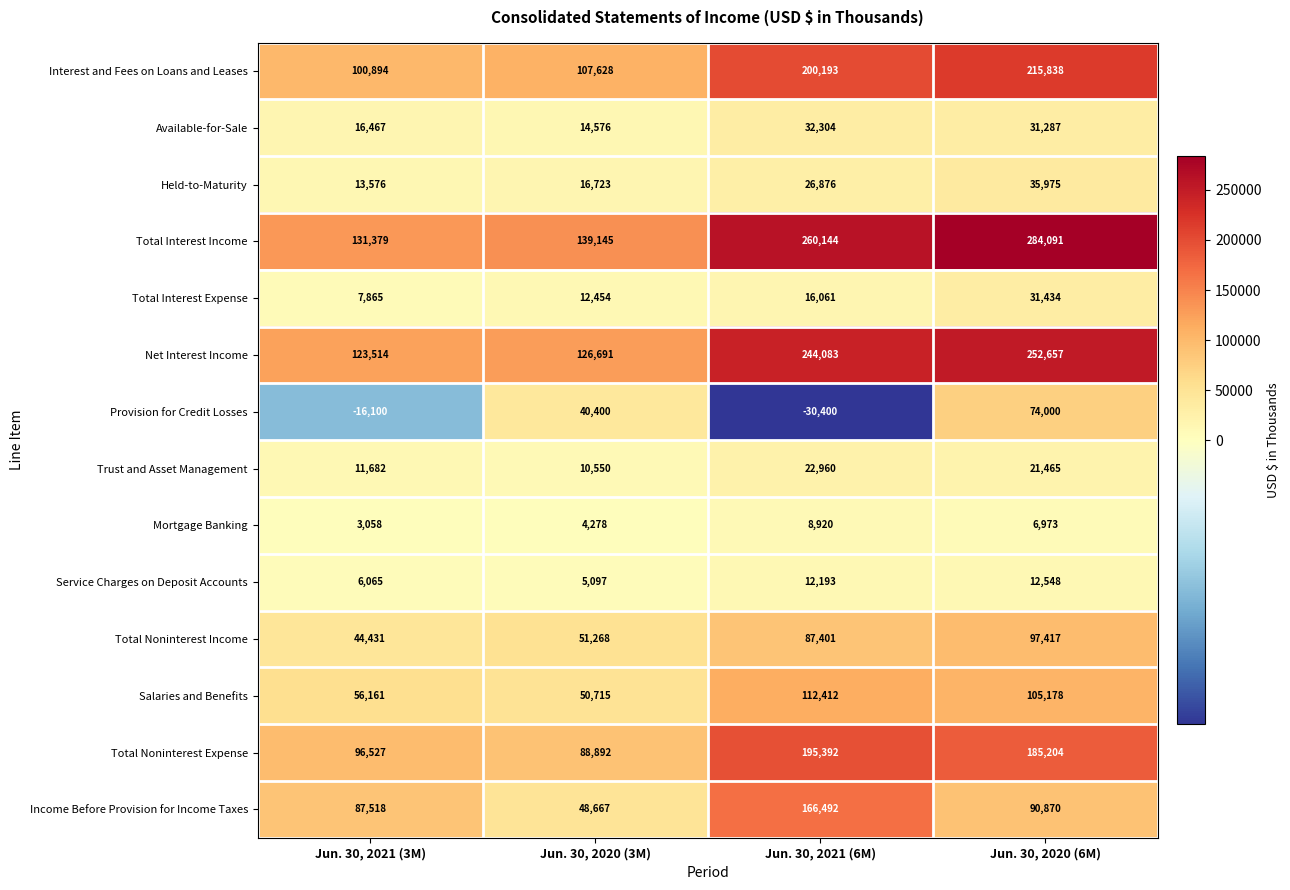

Between Jun. 30, 2021 (3M) and Jun. 30, 2020 (3M), which series saw the biggest shift?

Provision for Credit Losses